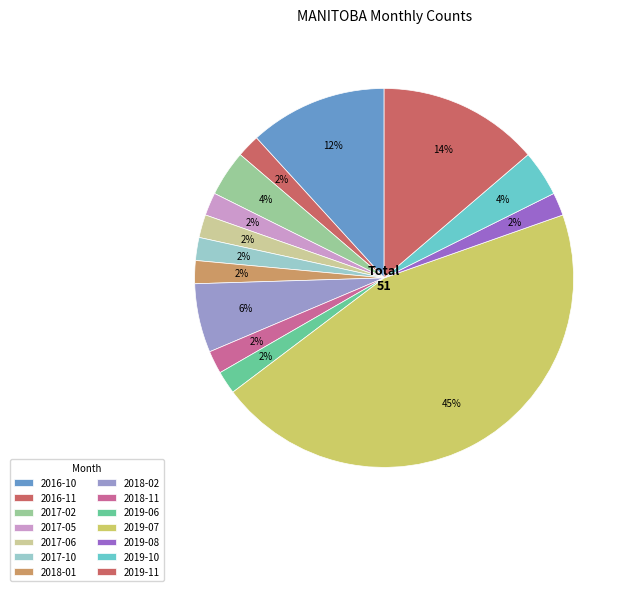

What is the change in value from 2019-06 to 2019-11?

+6